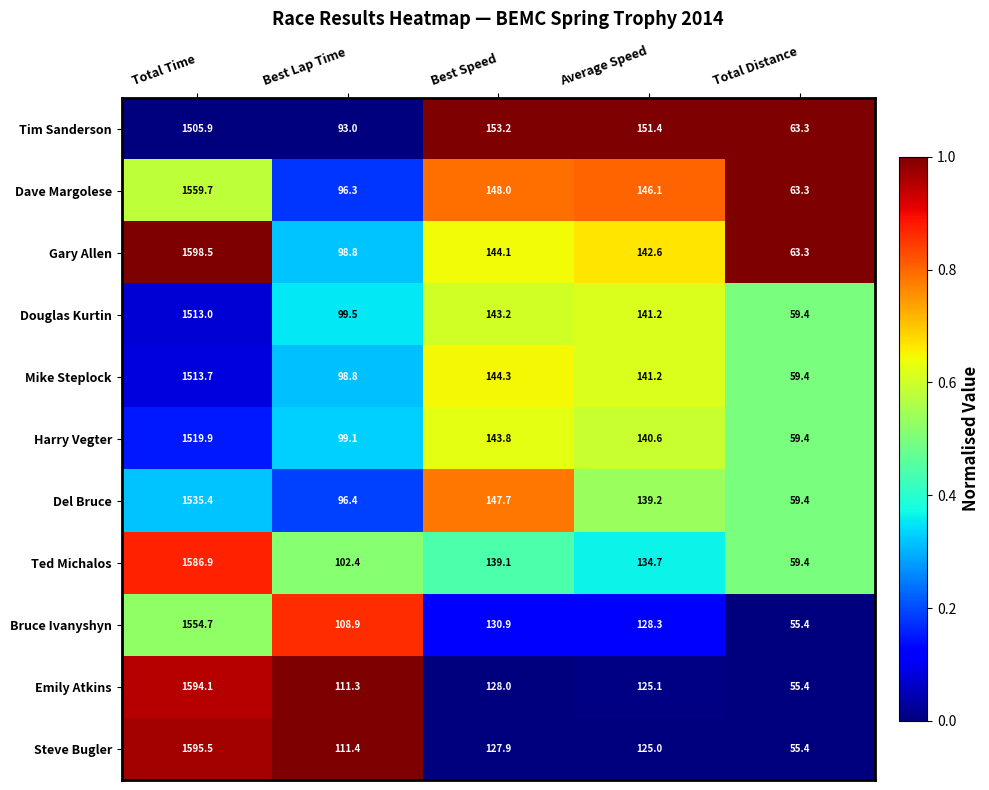

Rank the categories by Mike Steplock value from lowest to highest.

Total Distance, Best Lap Time, Average Speed, Best Speed, Total Time